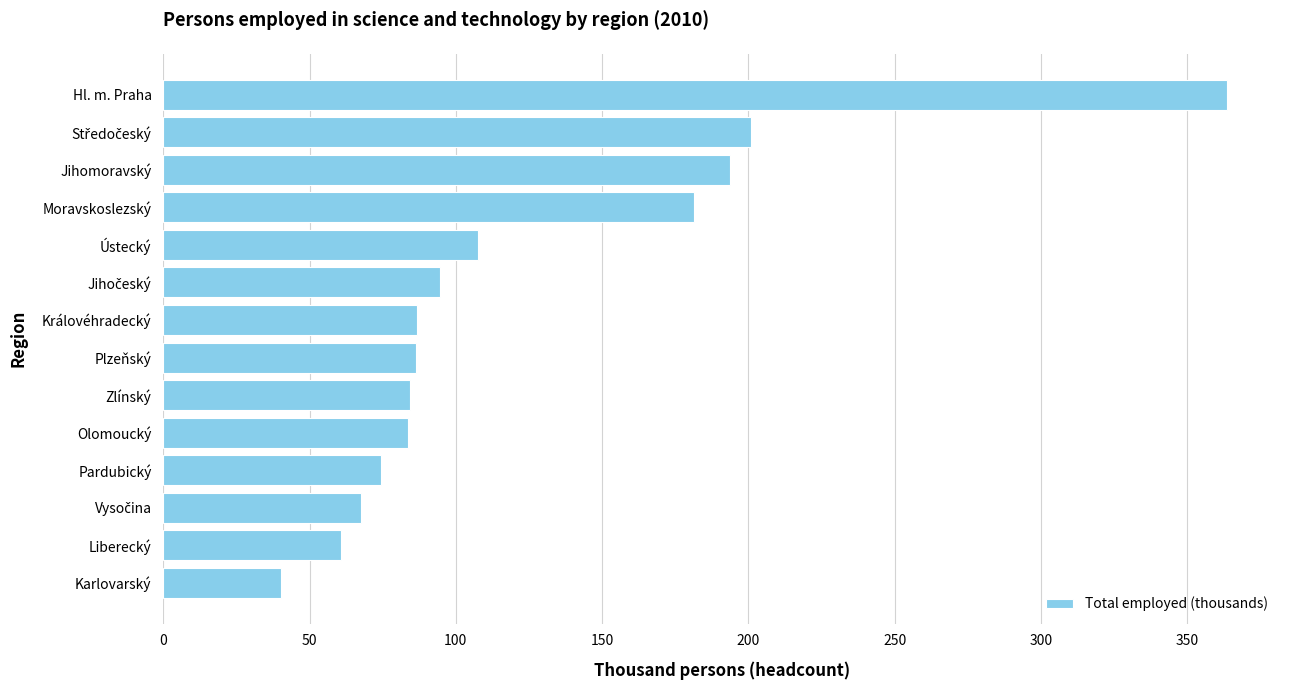

What is the sum of all values?

1726.6